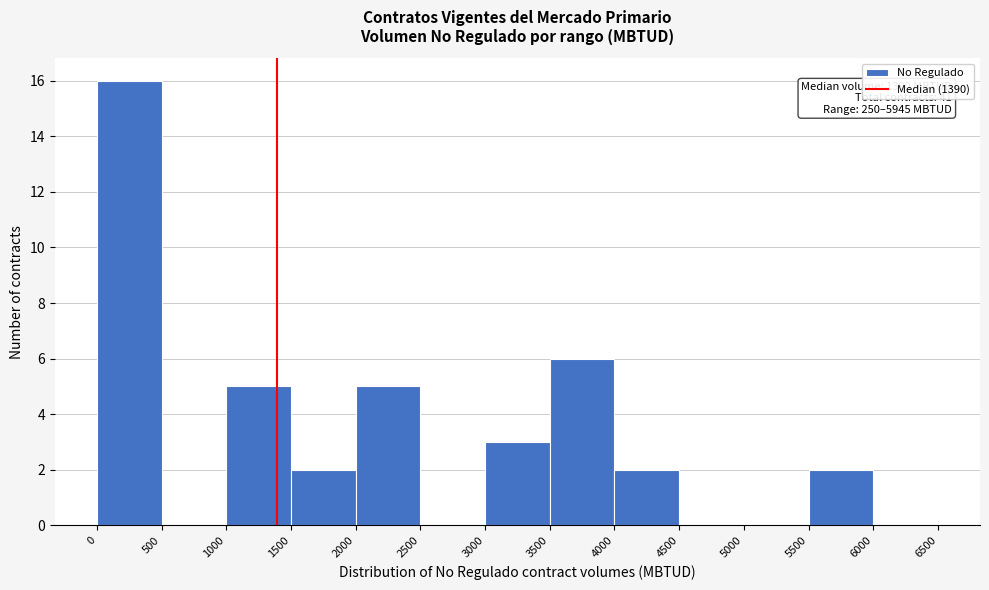

Which range on the x-axis has the tallest bar?

0 to 500